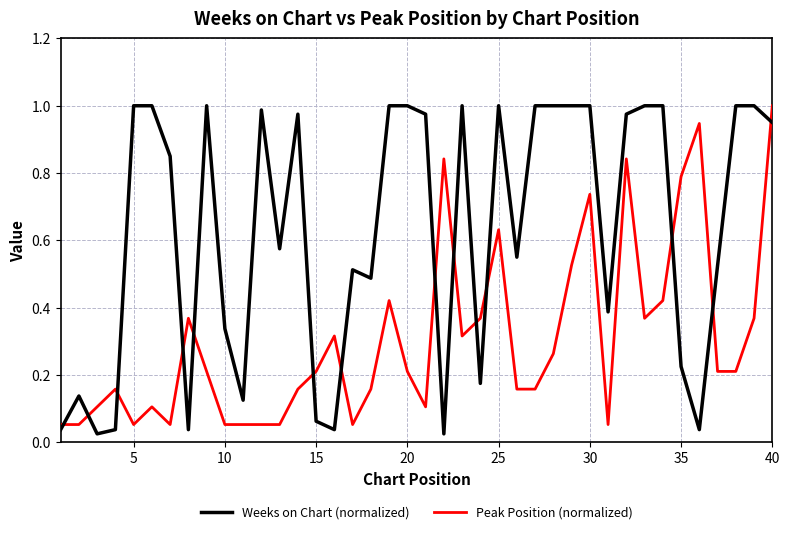

True or false: Peak Position (normalized) and Weeks on Chart (normalized) intersect in this chart.

True